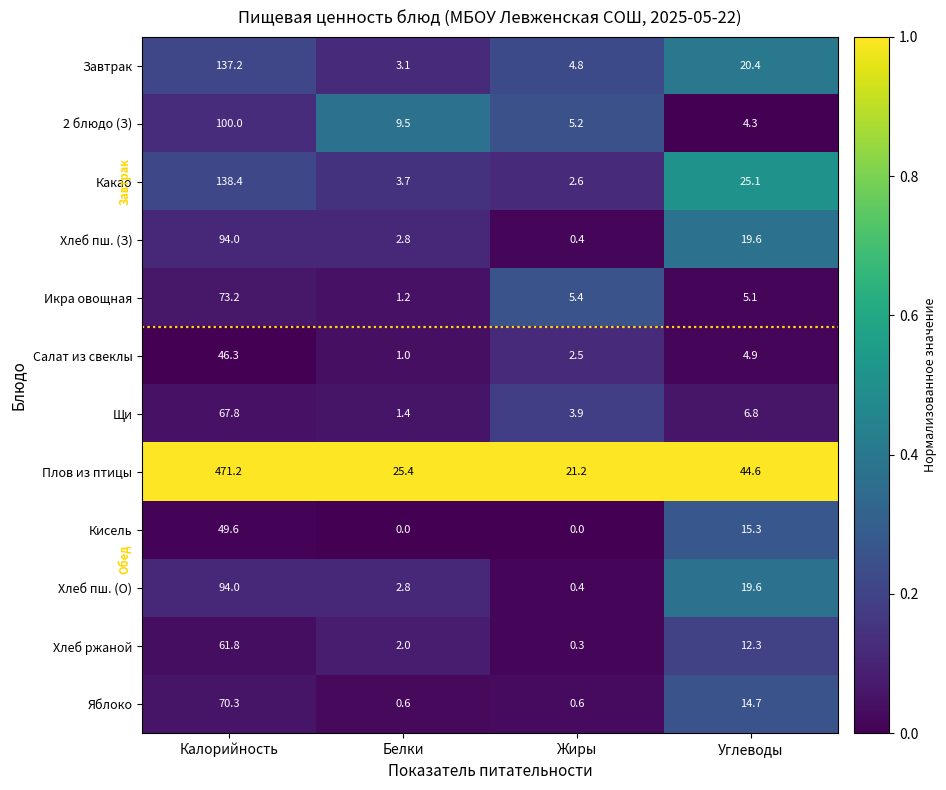

Is it true that Кисель equals 29.3 at Жиры?

False